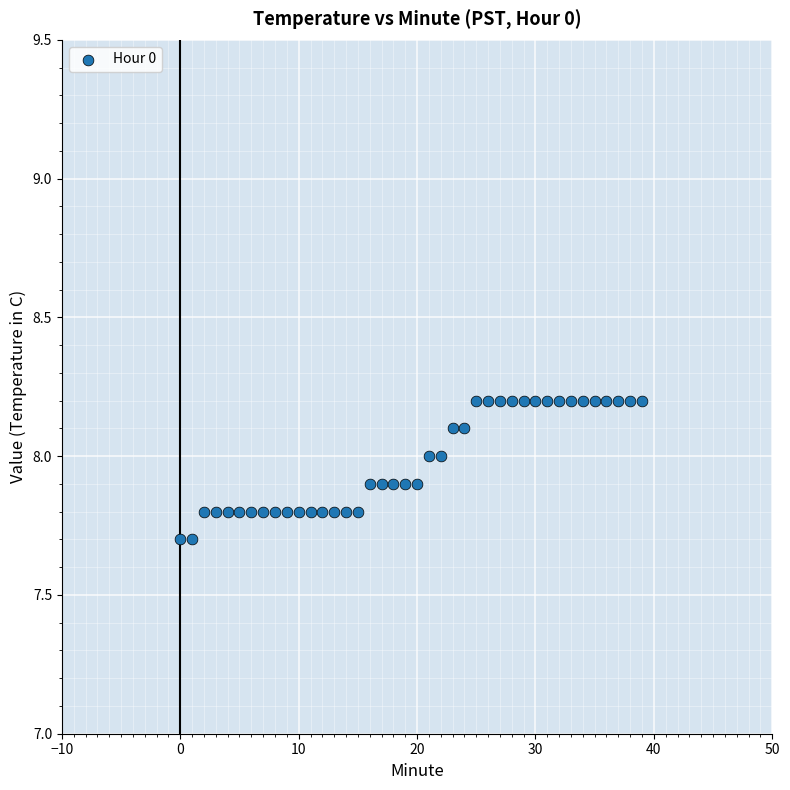

What is the range of Y values (max minus min)?

0.5